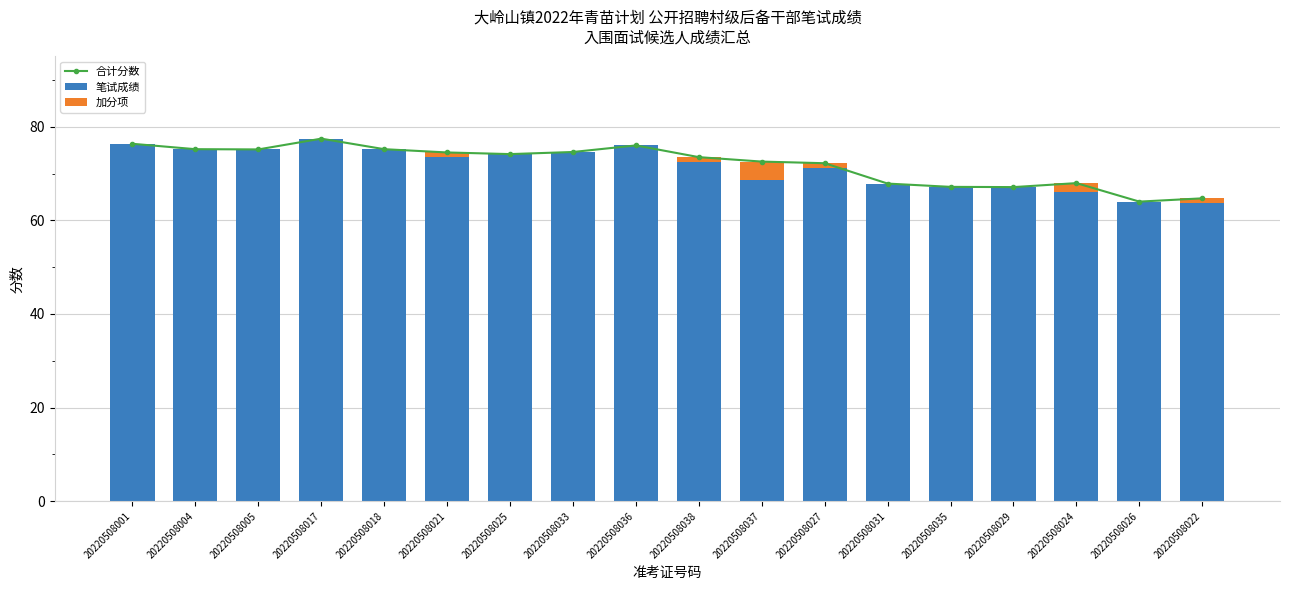

What is the difference between the second highest and second lowest values in the 笔试成绩 series?

12.3